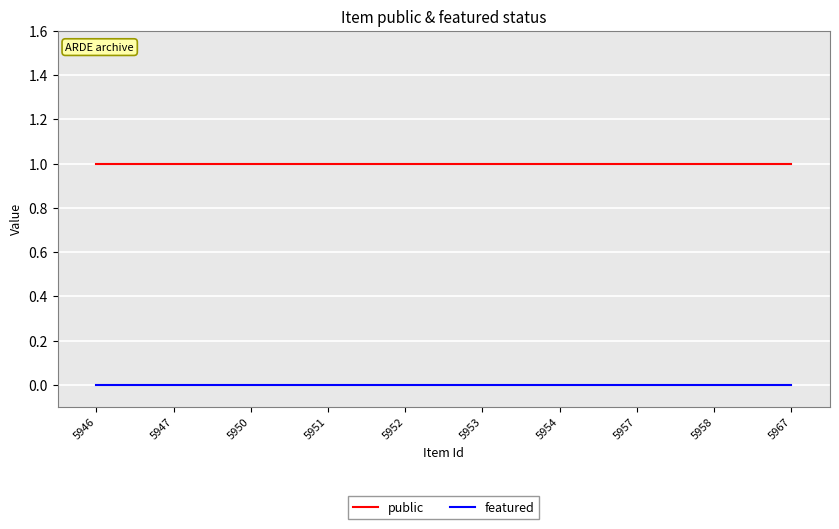

True or false: featured and public cross at least once.

False